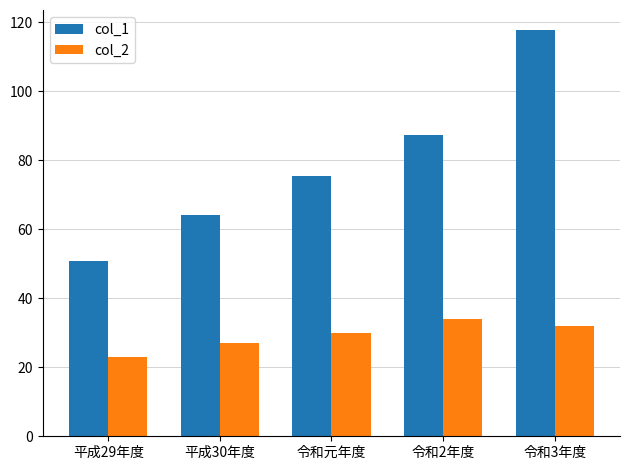

Which series has the largest range (max minus min)?

col_1